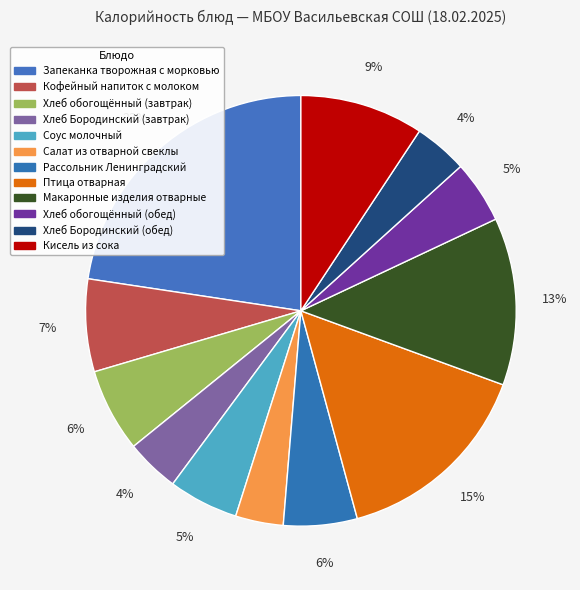

What percentage is the Запеканка творожная с морковью slice, to the nearest percent?

23%